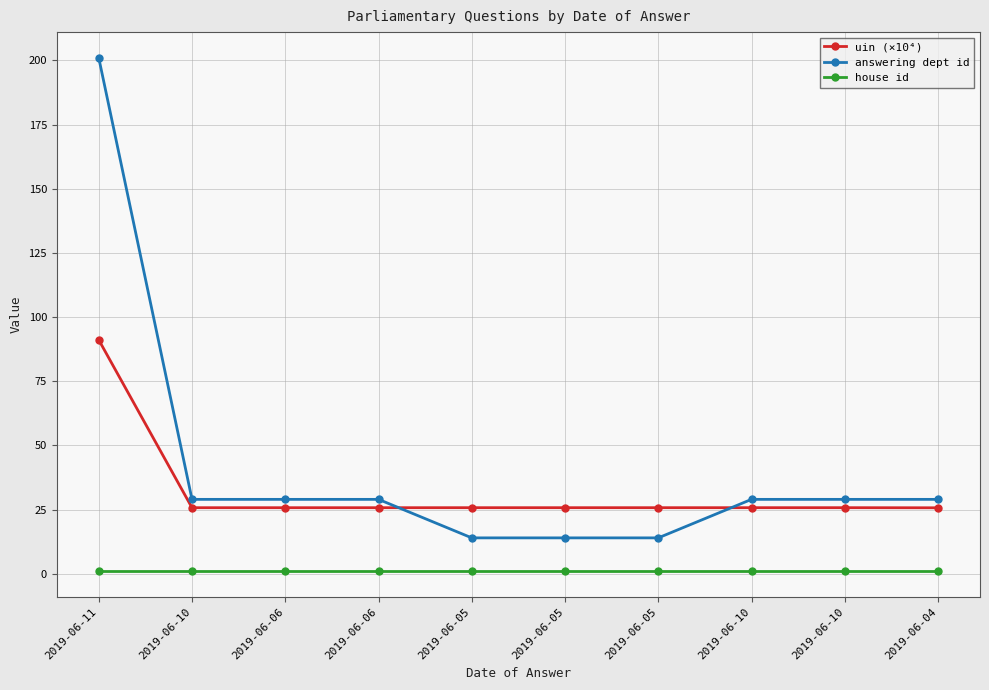

Reading left to right, what are all the values shown in this chart?

uin (×10⁴): 91.1	25.8	25.8	25.8	25.8	25.8	25.8	25.8	25.8	25.7
answering dept id: 201.0	29.0	29.0	29.0	14.0	14.0	14.0	29.0	29.0	29.0
house id: 1.0	1.0	1.0	1.0	1.0	1.0	1.0	1.0	1.0	1.0